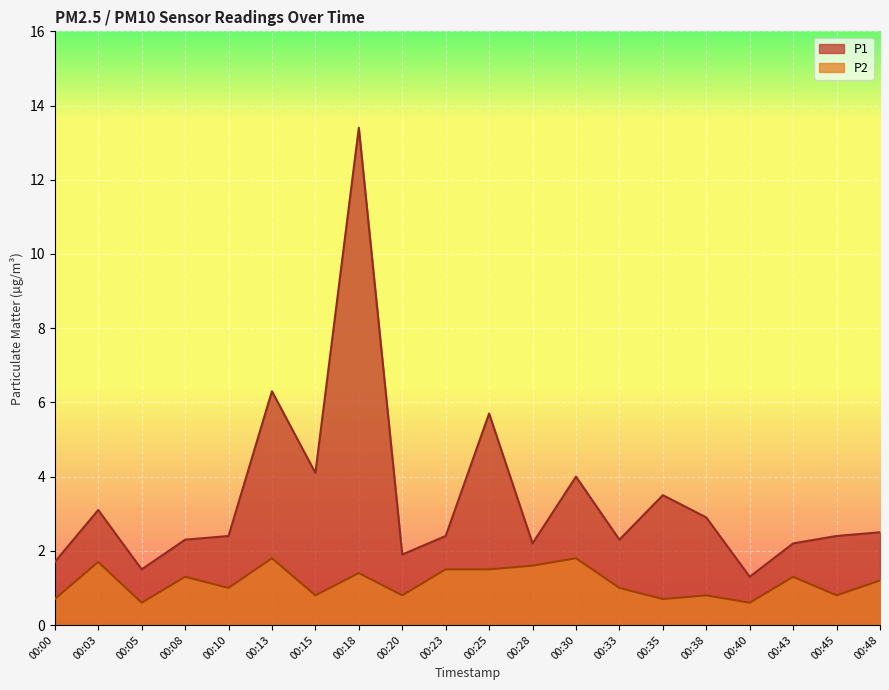

What is the sum of the P2 values at 00:28 and 00:00?

2.3